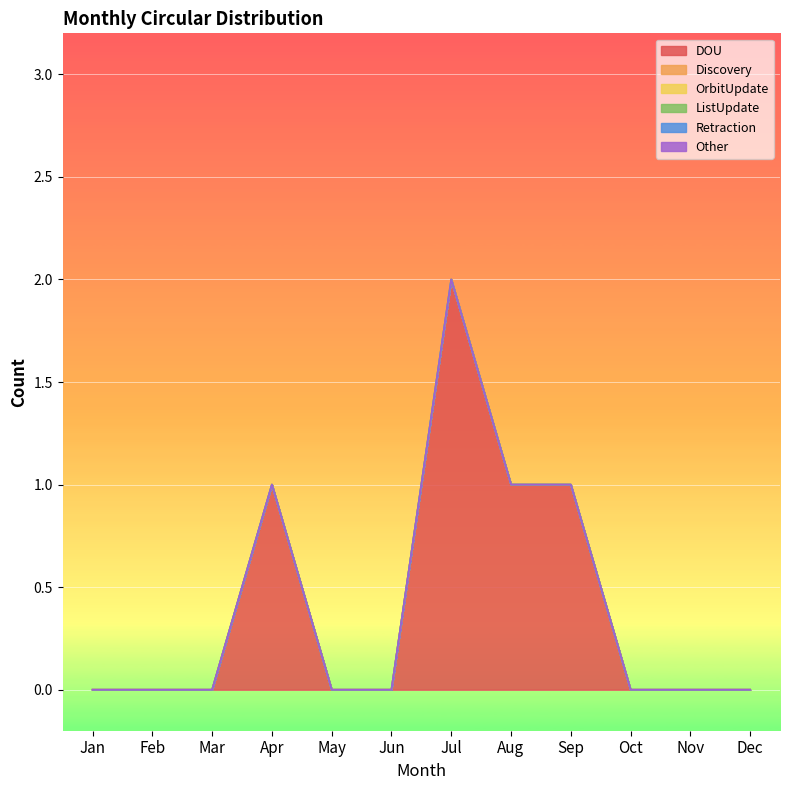

The DOU series shows 0 at Nov. True or false?

True